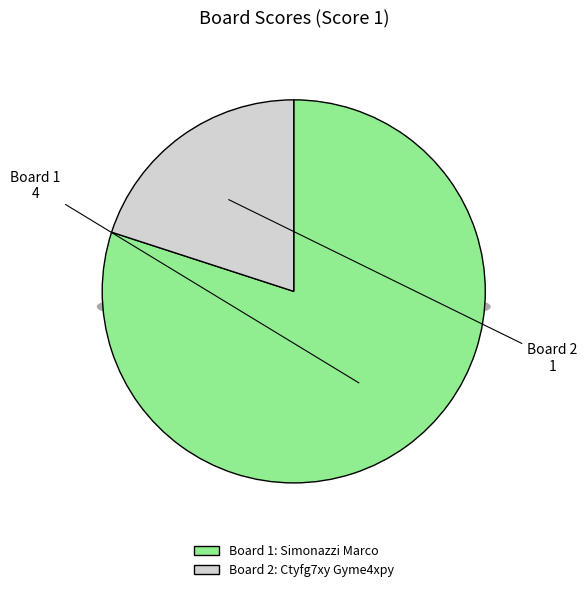

What portion of the pie excludes 2?

80.0%